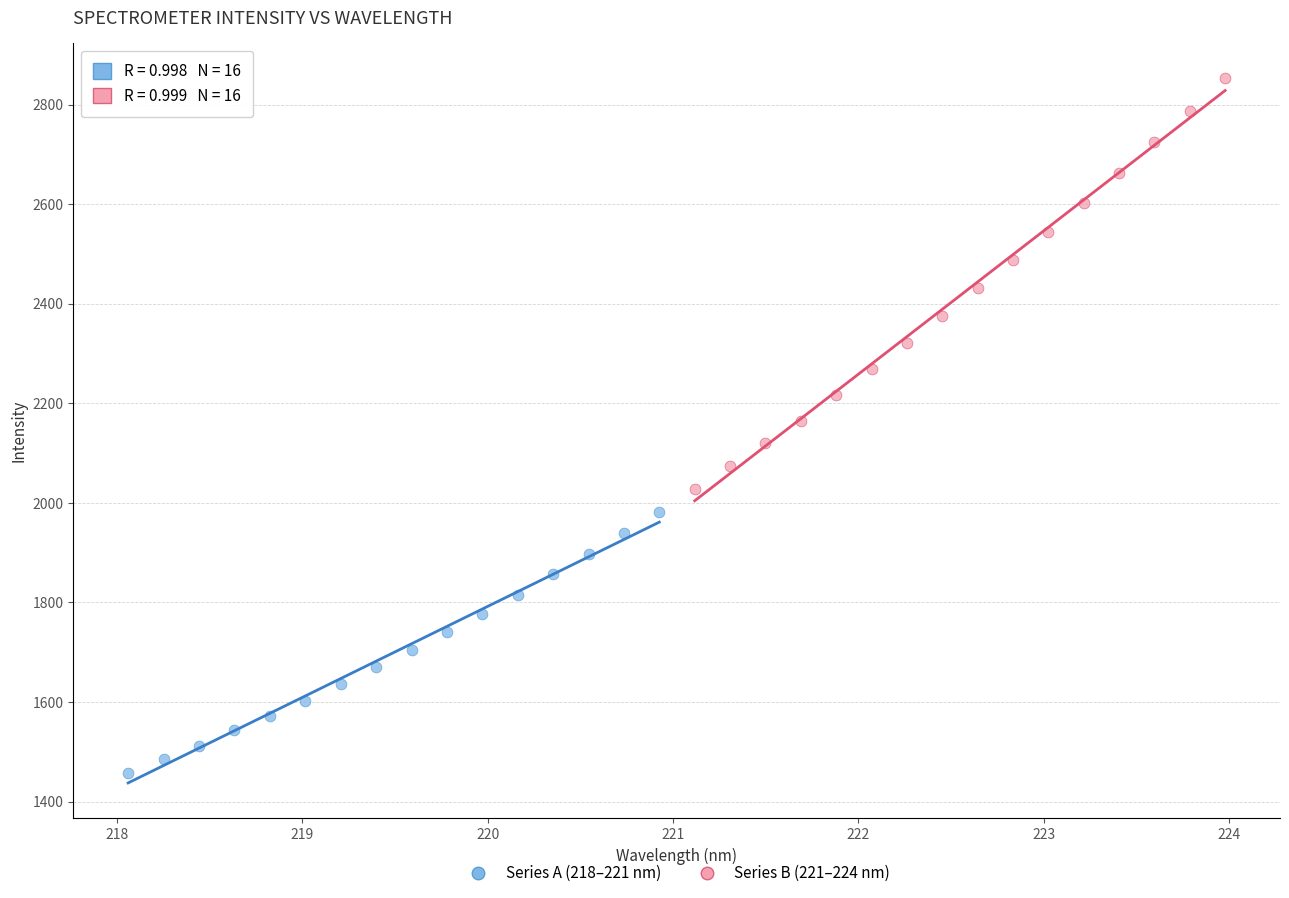

Which series has the largest Y range (max minus min)?

Series B (221–224 nm)